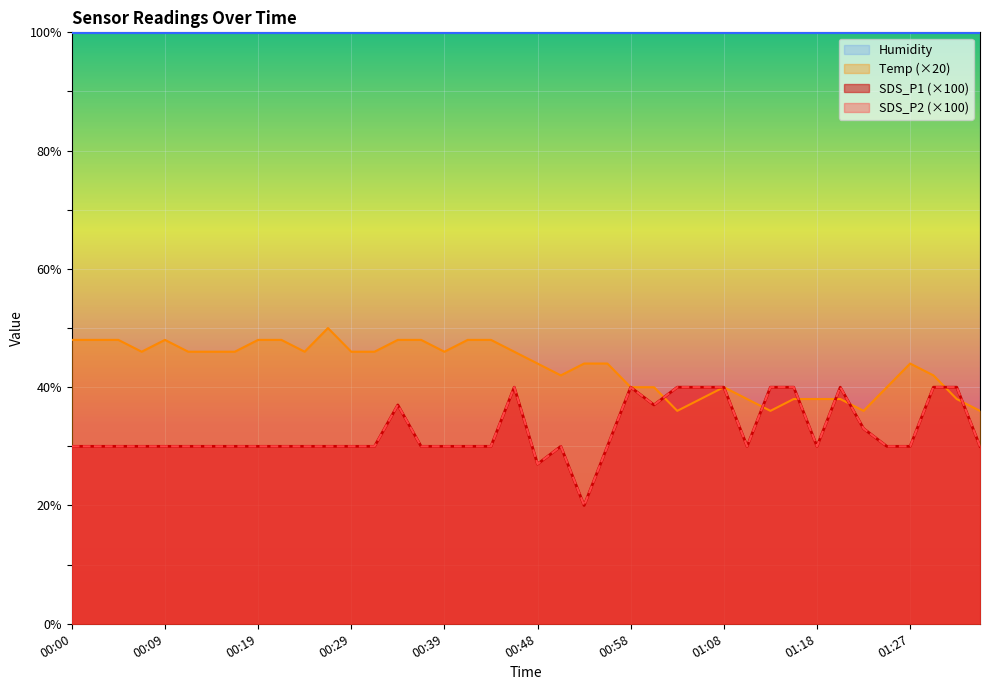

The value of SDS_P1 at 01:03 is 40. True or false?

True